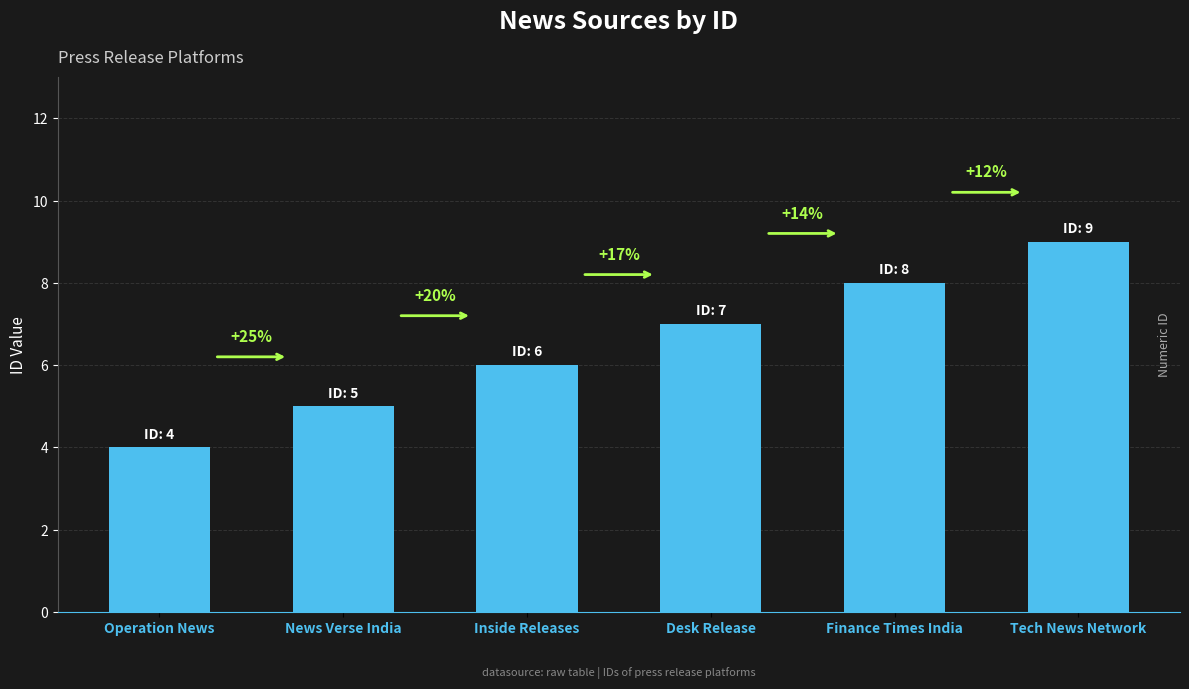

The value at News Verse India is 5. True or false?

True